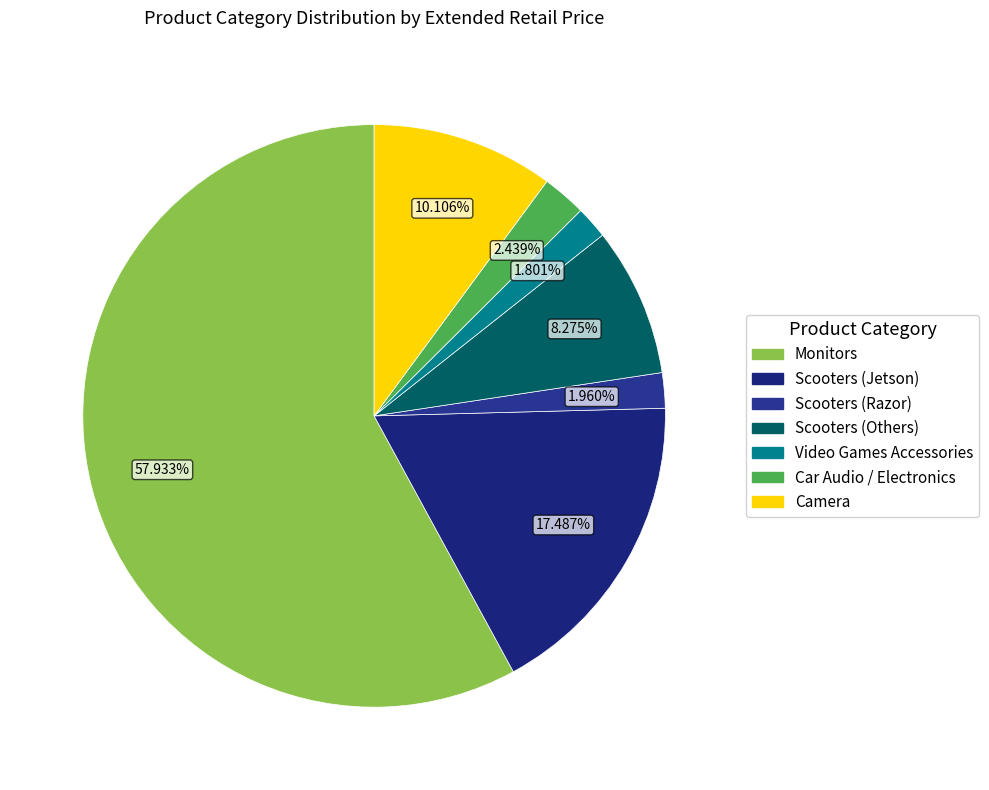

How many segments does this pie chart have?

7